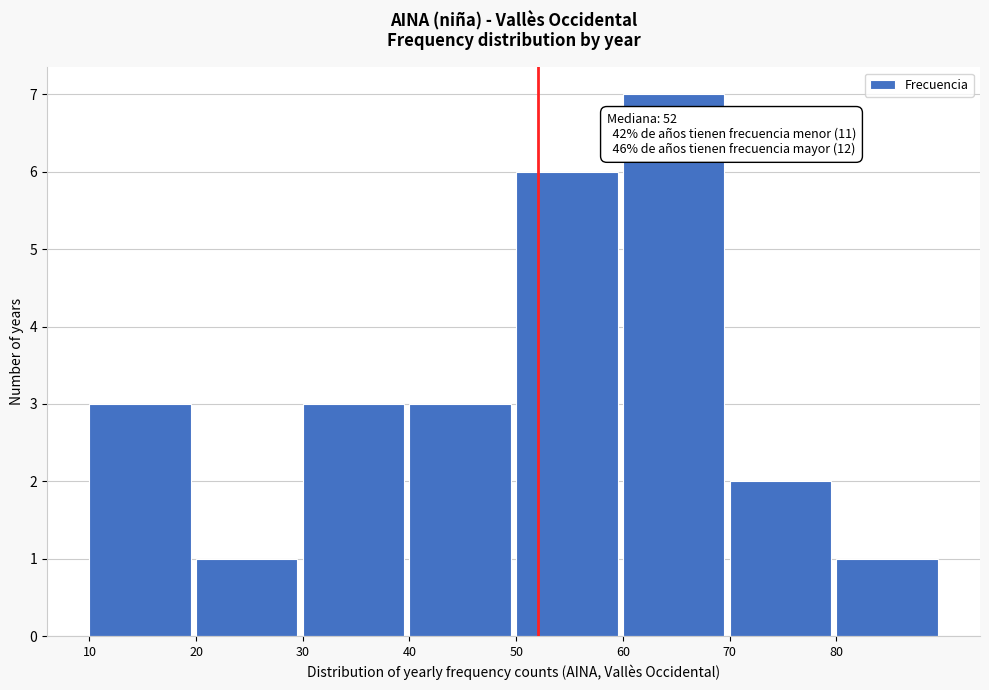

Which range on the x-axis has the tallest bar?

60 to 70